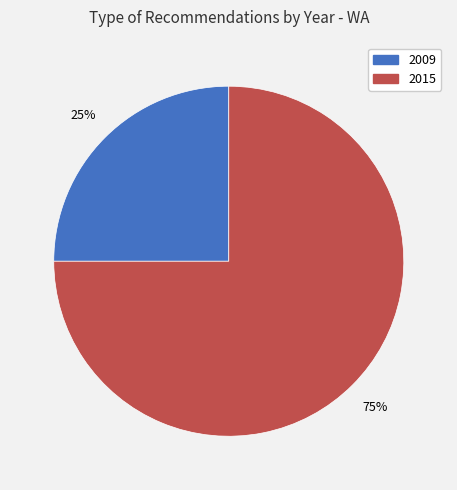

How many segments does this pie chart have?

2